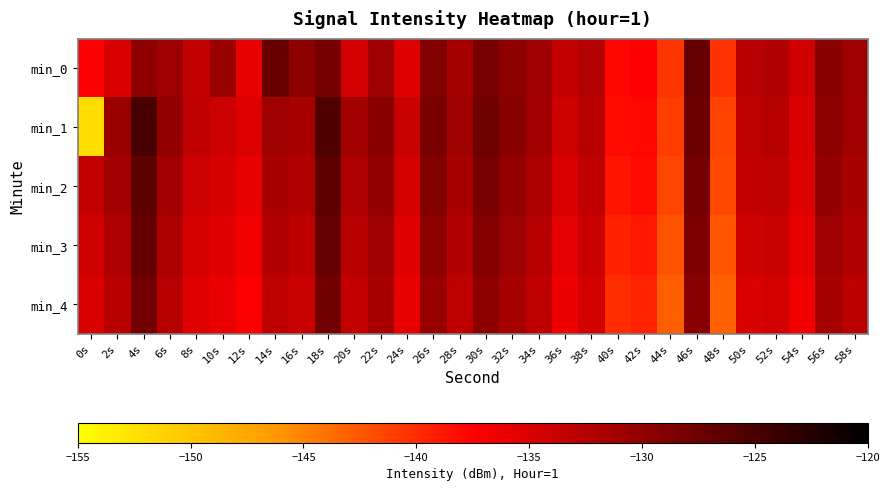

Rank the series at 12s from lowest to highest value.

min_4, min_3, min_0, min_2, min_1